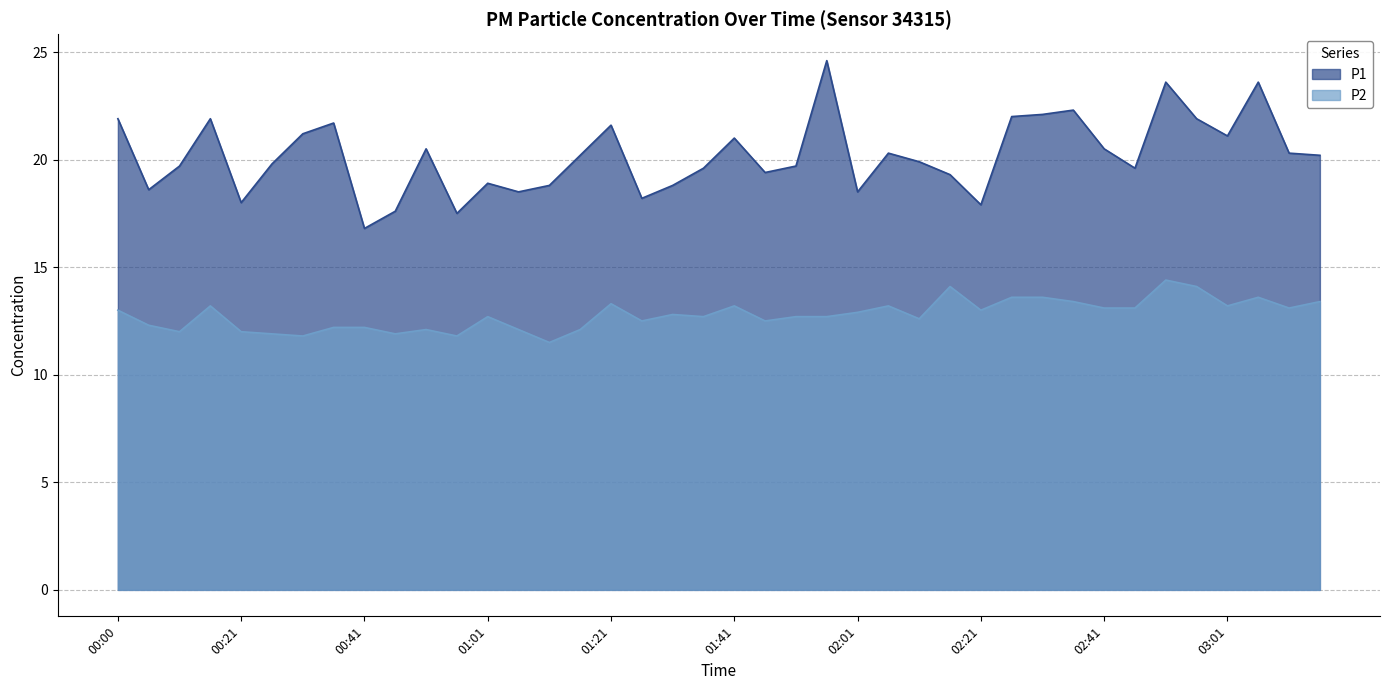

At which category is the sum across all series the highest?

02:51